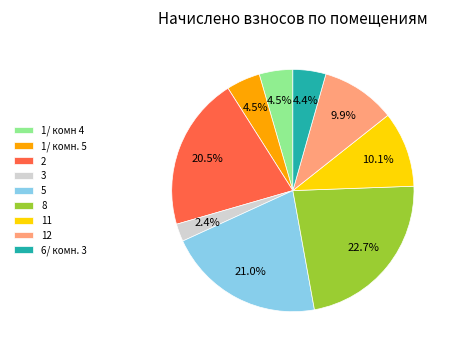

What is the total percentage of 12 and 3?

12.3%